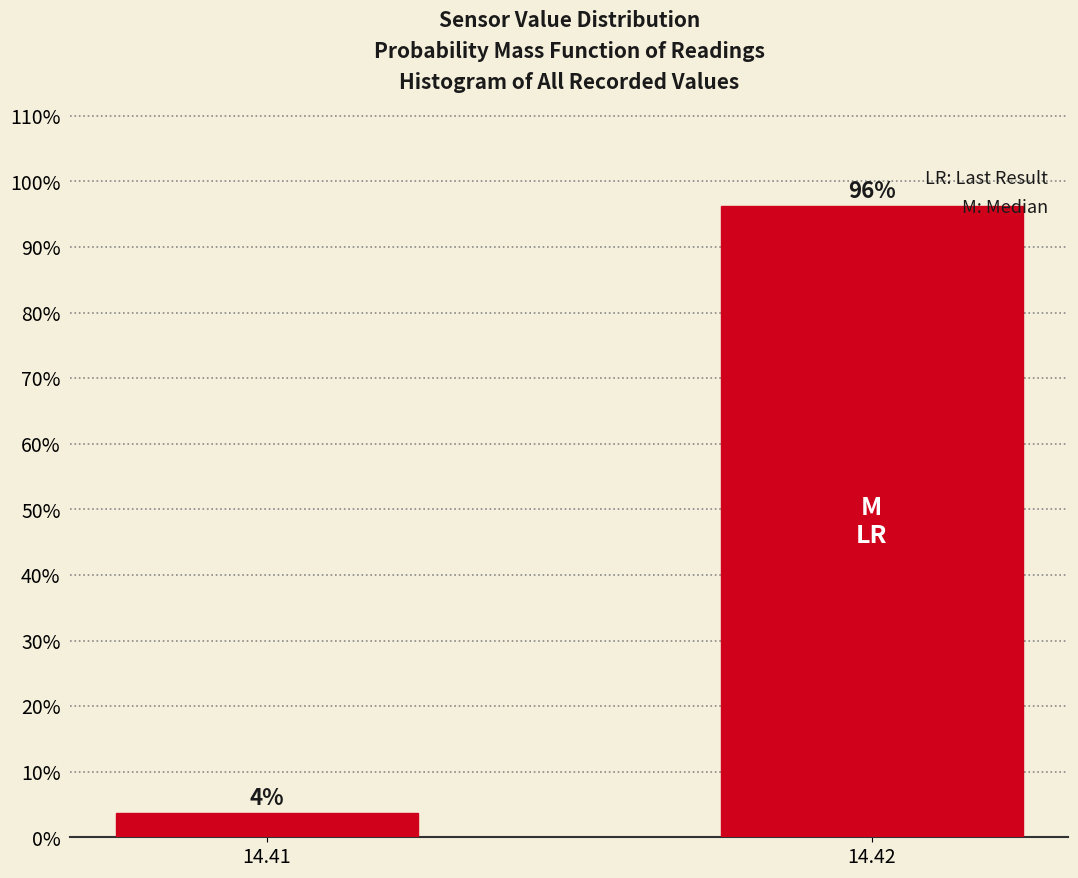

Which label corresponds to the smallest value in the chart?

14.41